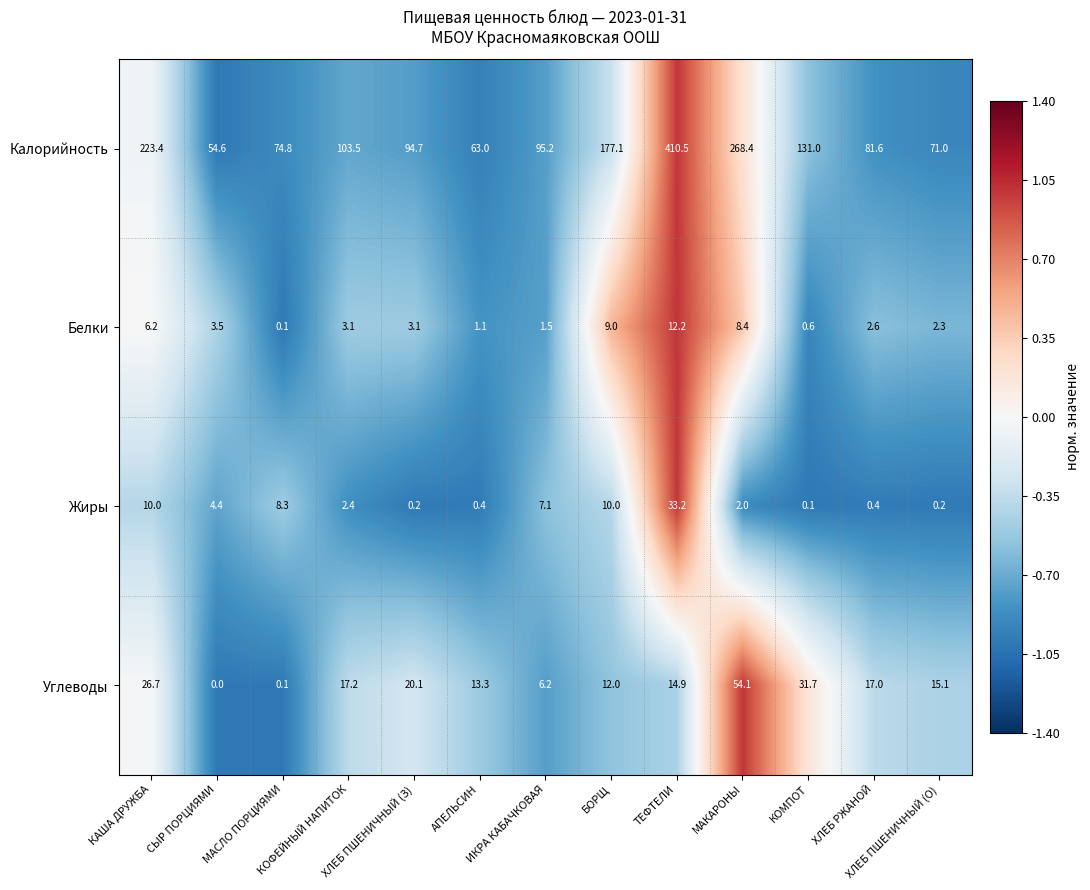

What is the maximum value shown in the chart?

410.5